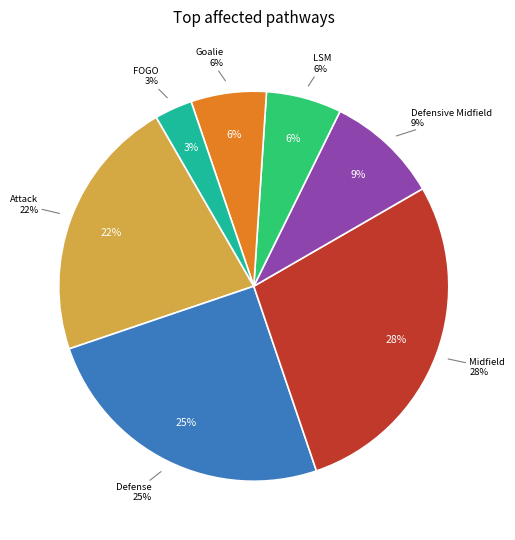

Is there any slice that represents more than half of the pie?

No